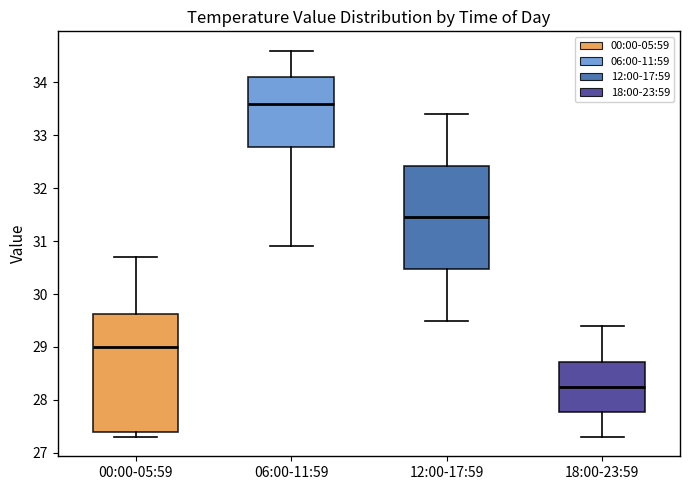

Where does the upper whisker of the box for 00:00-05:59 end on the y-axis? The values are not printed on the chart, so give them approximately, as read against the axis.

30.7